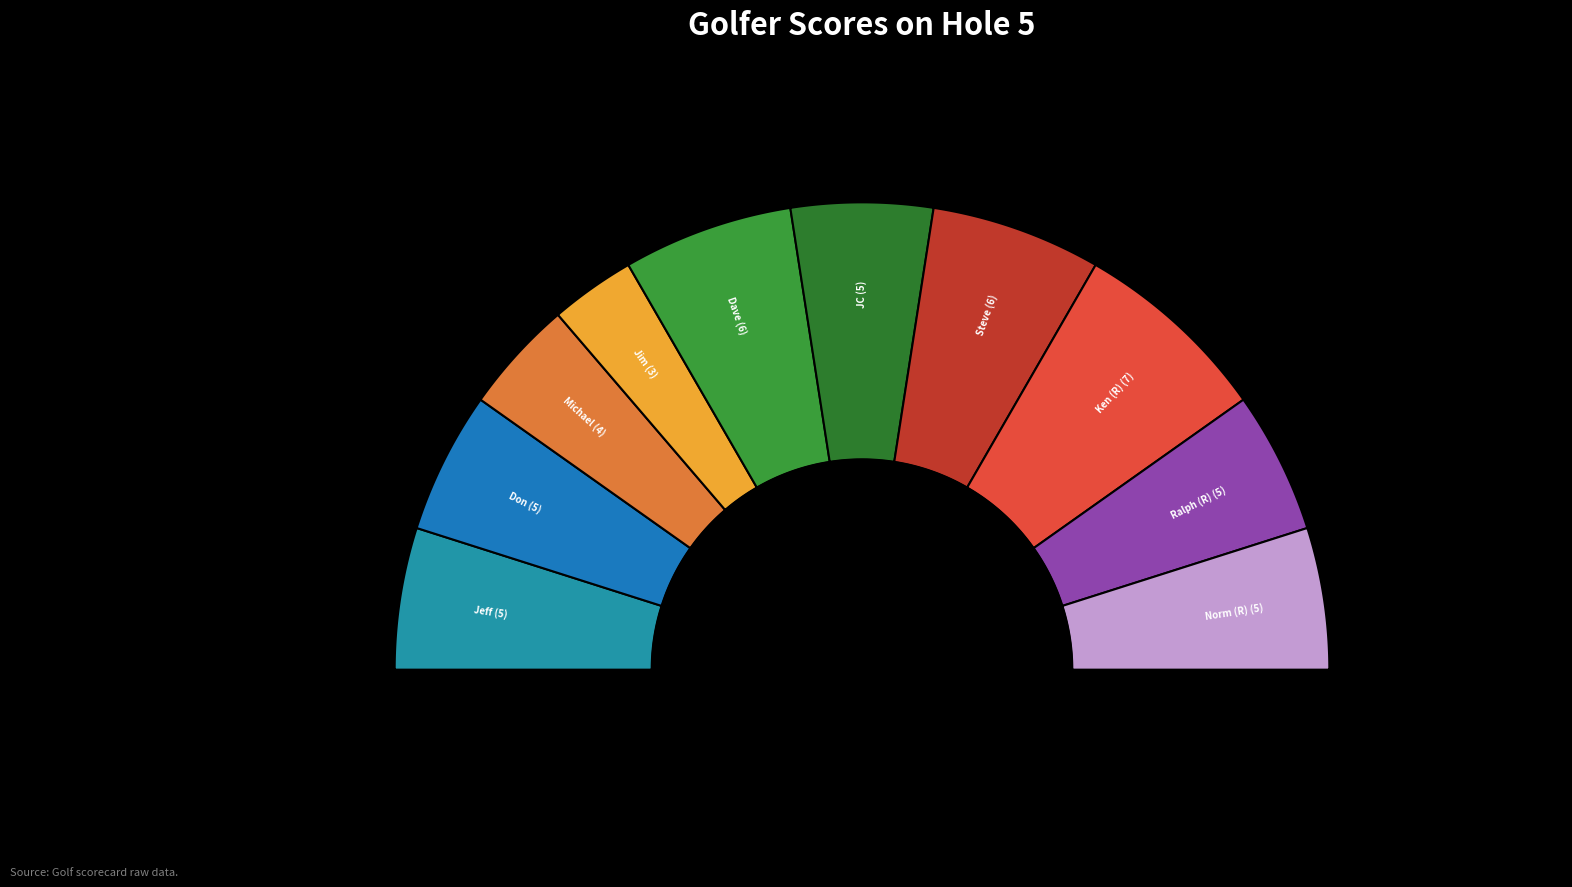

What is the smallest slice in the pie chart?

Jim